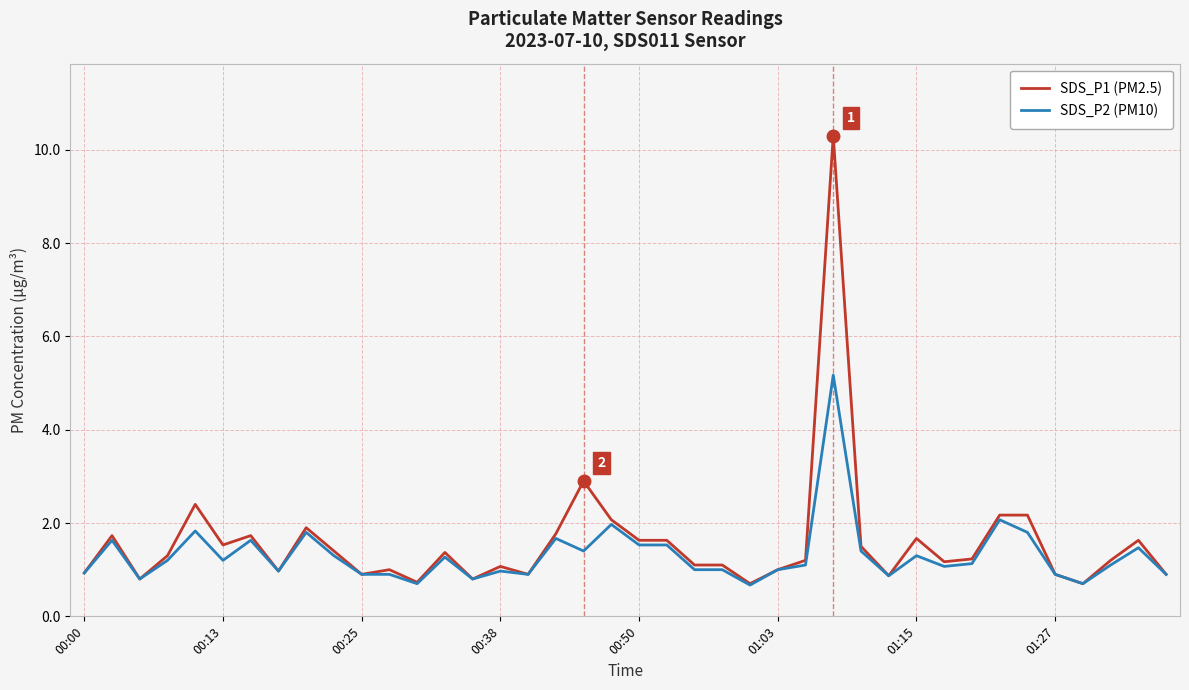

Which series has the largest range (max minus min)?

SDS_P1 (PM2.5)